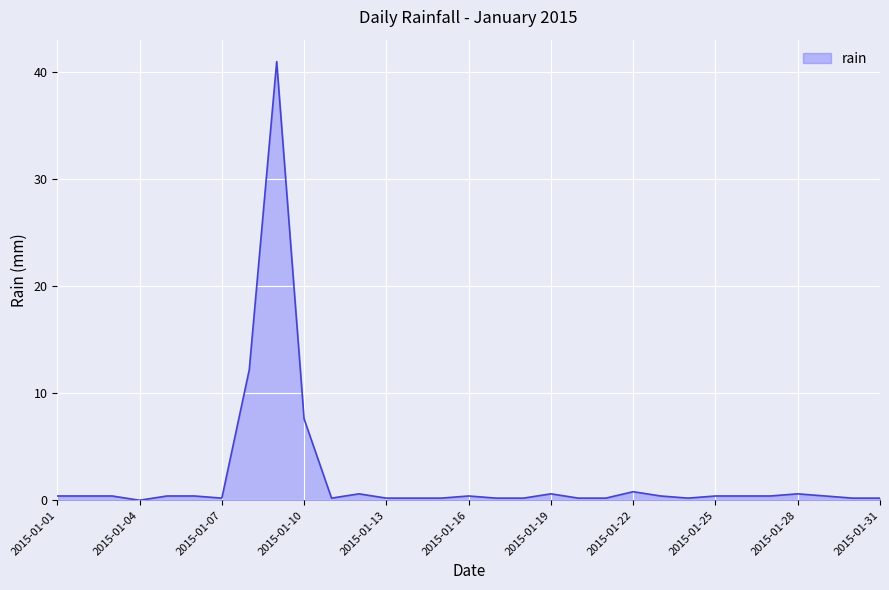

What is the maximum value shown in the chart?

41.0